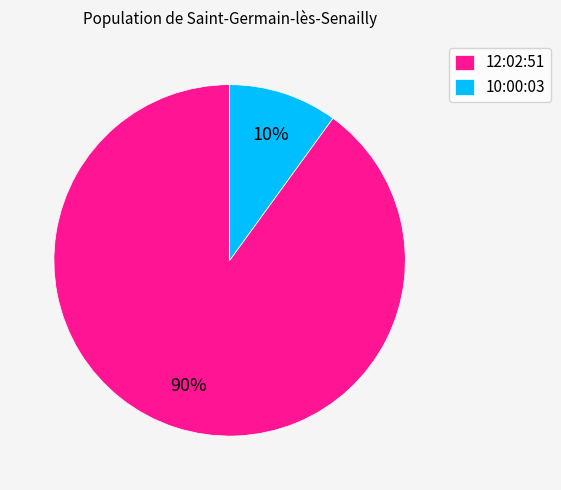

To the nearest percent, what is the average slice percentage?

50%